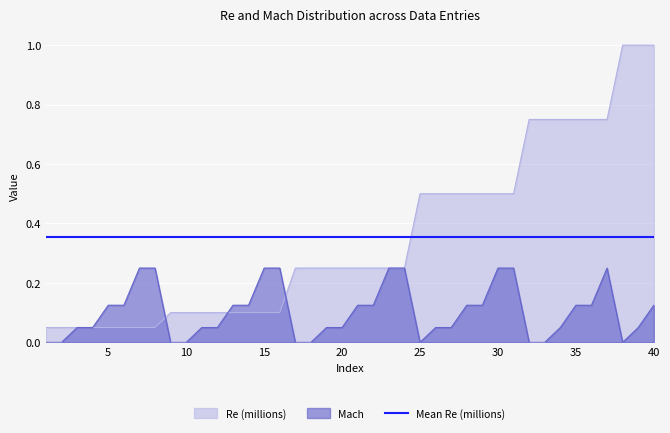

True or false: Re has a value of 0.7 at 31.

False